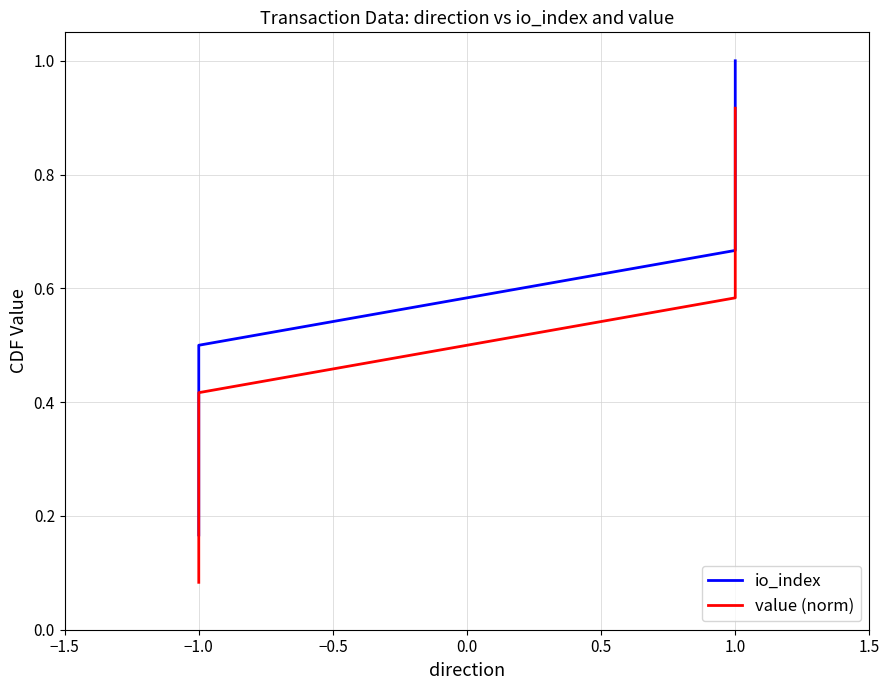

Is the value of value (norm) at −1.0 greater than the value of io_index at −1.0?

No